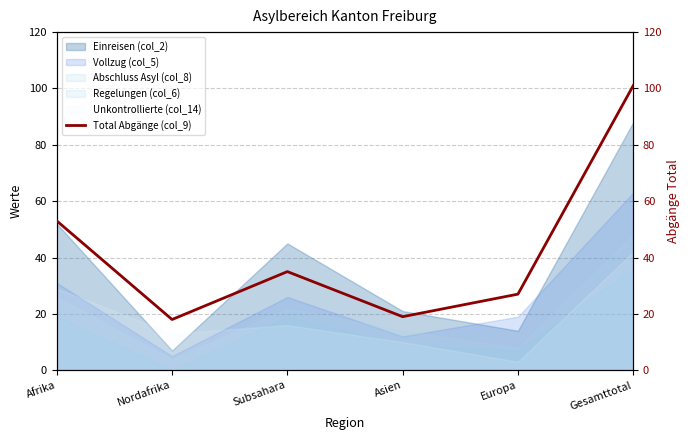

What is the change in value from Subsahara to Gesamttotal?

+66